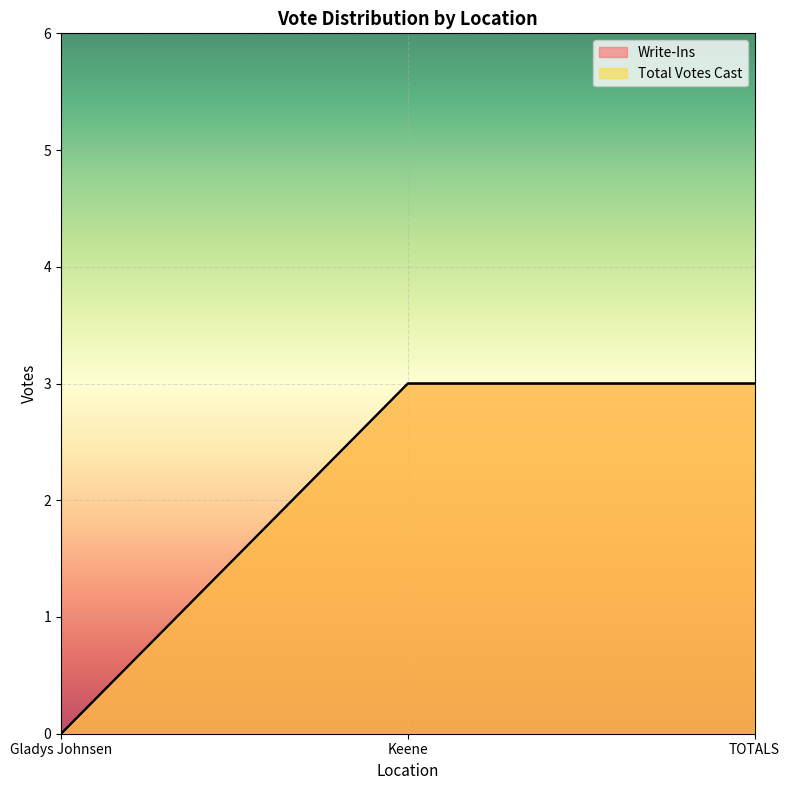

How many lines are shown in the chart?

2